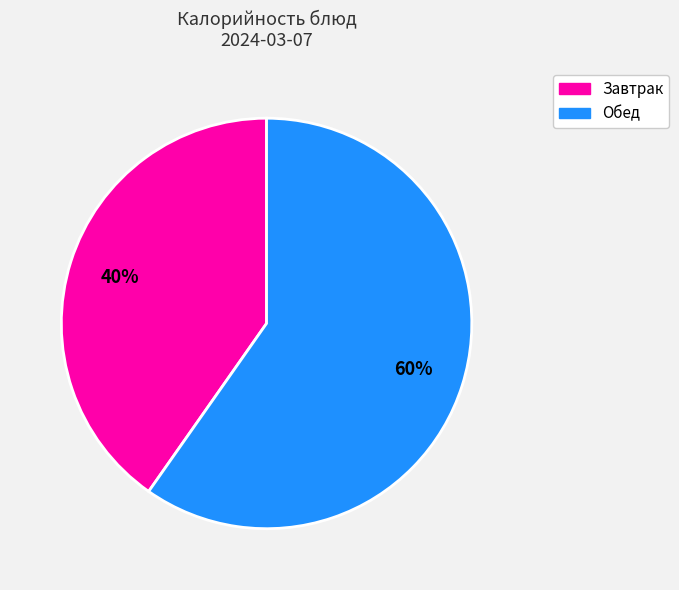

To the nearest percent, what is the average slice percentage?

50%